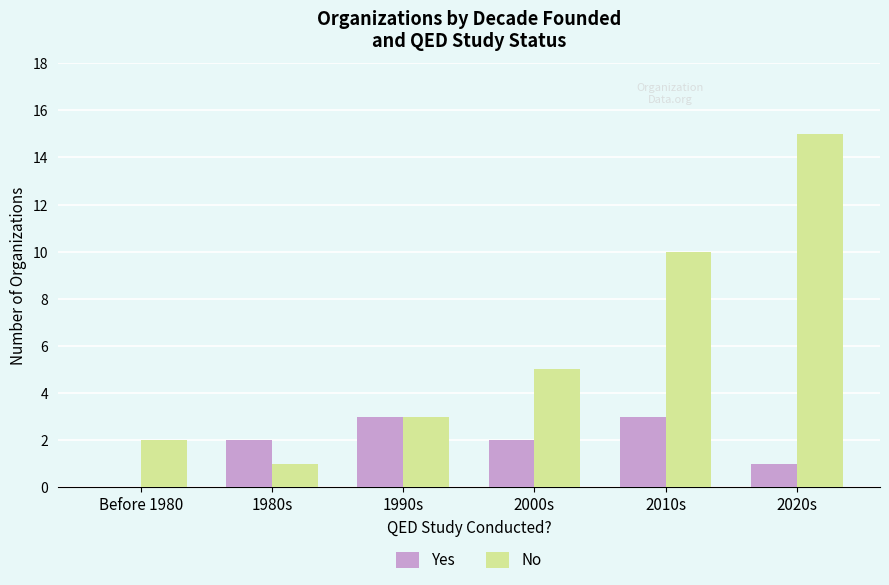

Which series has the largest total across all categories?

No